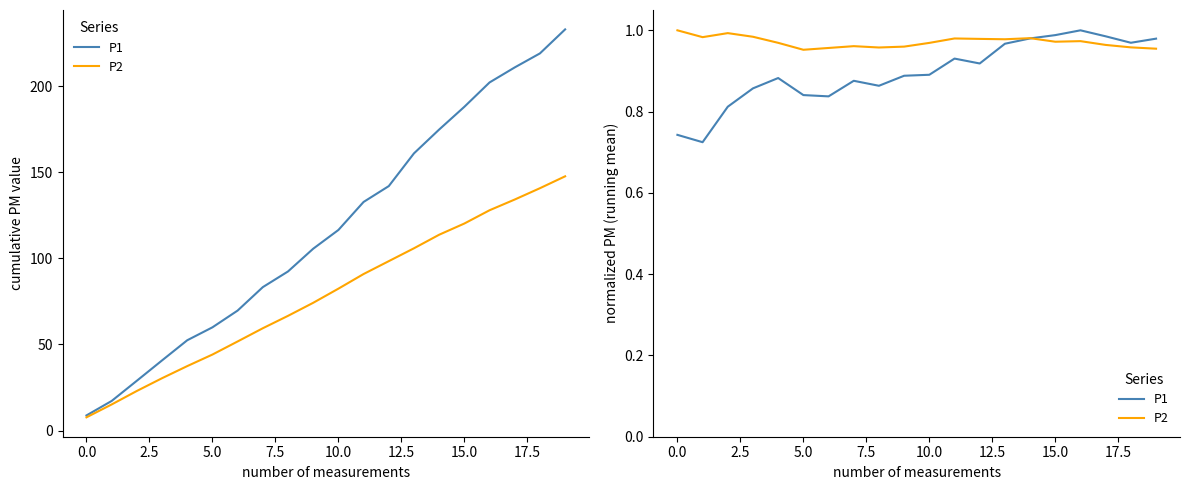

How many times do P2 and P1 cross each other?

1